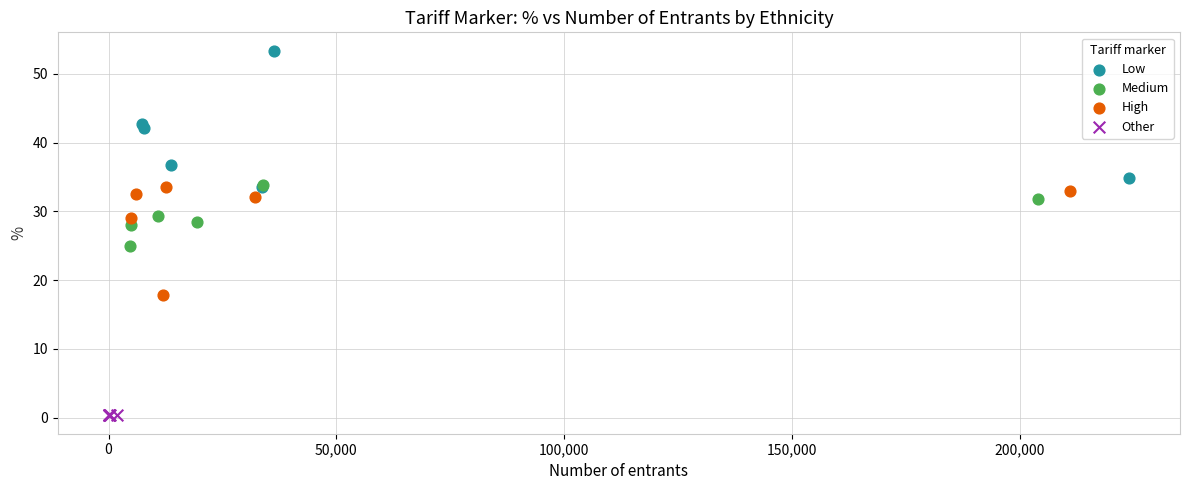

What are all the series names shown in the legend?

Low, Medium, High, Other